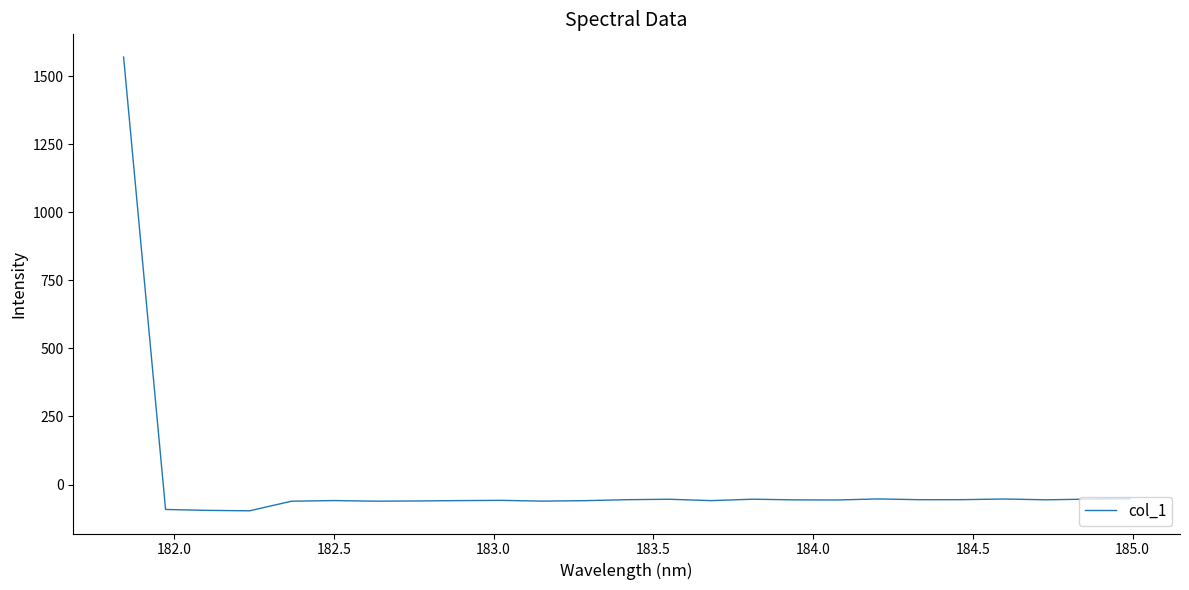

How many values are above zero?

1